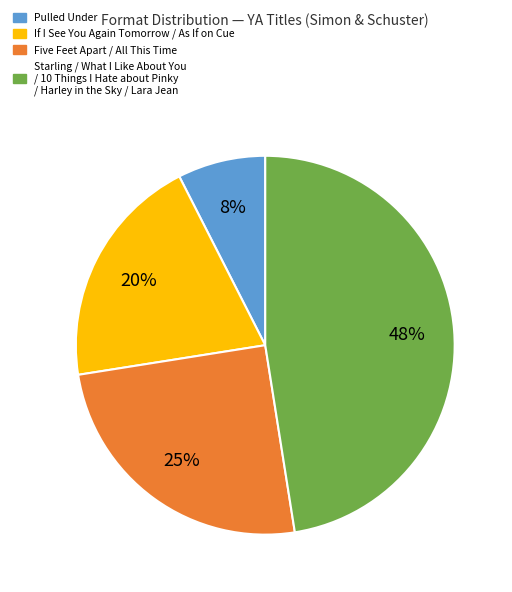

To the nearest percent, what is the average slice percentage?

25%